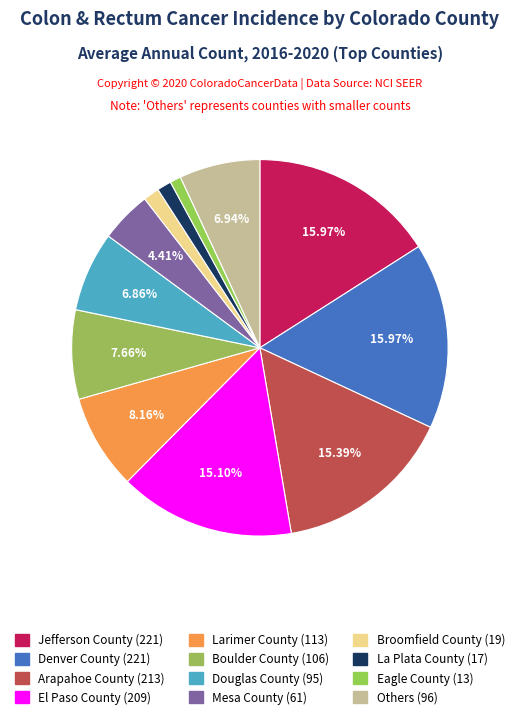

Count the number of slices in the pie.

12